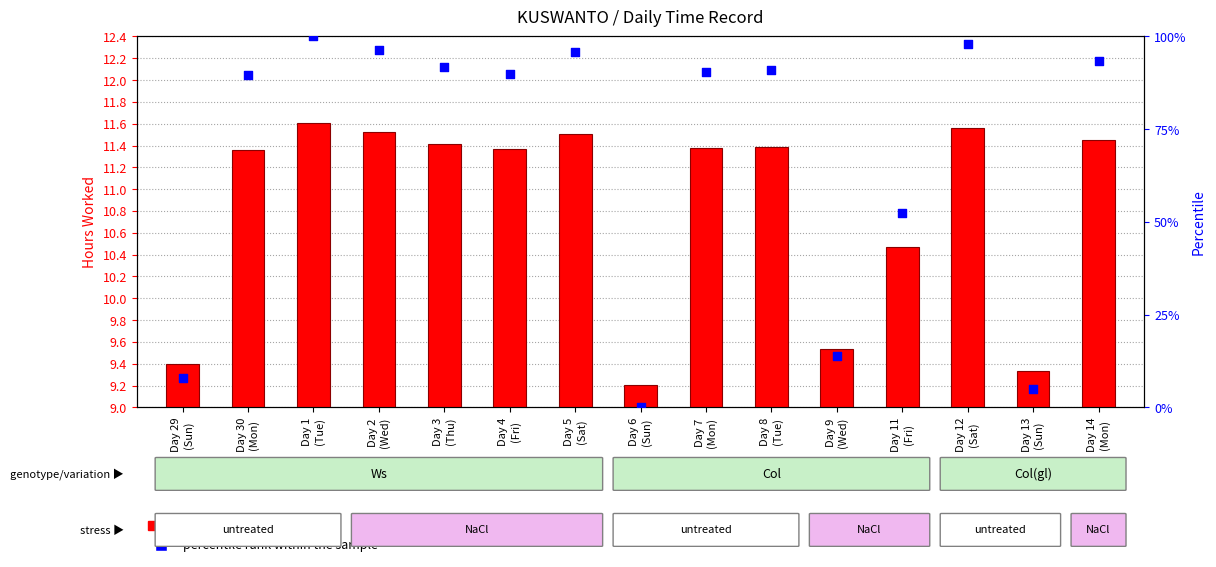

Which series contains the lowest Y value?

percentile rank within the sample